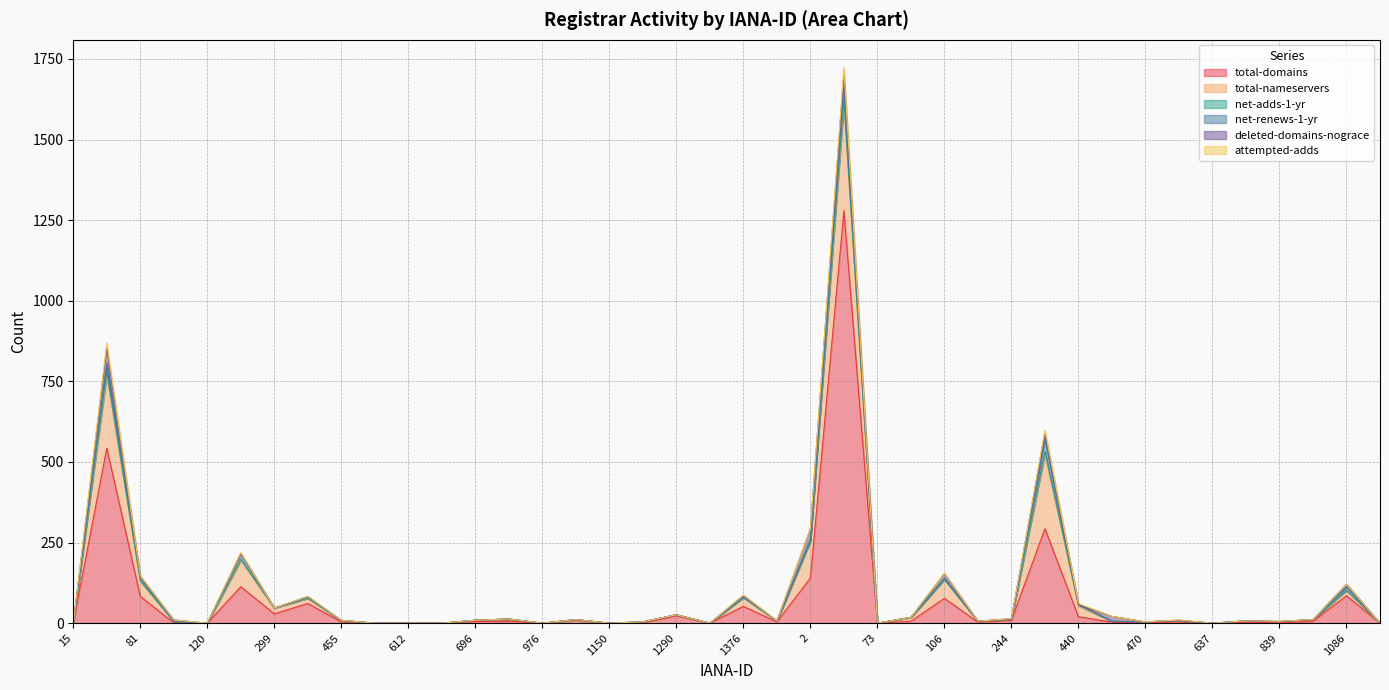

Reading left to right, extract all data points from this chart.

total-domains: 0	543	83	1	0	113	29	61	4	0	0	0	5	6	0	9	0	1	23	0	52	4	140	1279	0	6	77	3	9	293	20	3	1	4	0	3	1	6	85	0
total-nameservers: 0	225	47	4	0	82	18	16	4	0	0	0	4	6	0	2	0	3	3	0	27	3	114	332	0	12	58	3	3	231	33	3	3	4	0	4	3	5	17	0
net-adds-1-yr: 0	12	2	0	0	3	0	1	0	0	0	0	0	0	0	0	0	0	0	0	1	0	1	15	0	0	1	0	0	8	4	0	0	0	0	0	1	0	0	0
net-renews-1-yr: 0	25	11	0	0	18	0	4	0	0	0	0	0	1	0	0	0	0	0	0	2	0	4	36	0	0	3	0	0	41	0	0	0	0	0	0	0	0	11	0
deleted-domains-nograce: 0	49	2	5	0	0	0	0	1	0	0	0	0	0	0	0	0	0	0	0	4	0	33	44	0	0	15	0	2	17	0	15	0	1	0	0	0	0	8	0
attempted-adds: 0	14	2	0	0	3	0	1	0	0	0	0	0	0	0	0	0	0	0	0	1	0	1	17	0	0	1	0	0	8	4	0	0	1	0	0	1	0	0	0